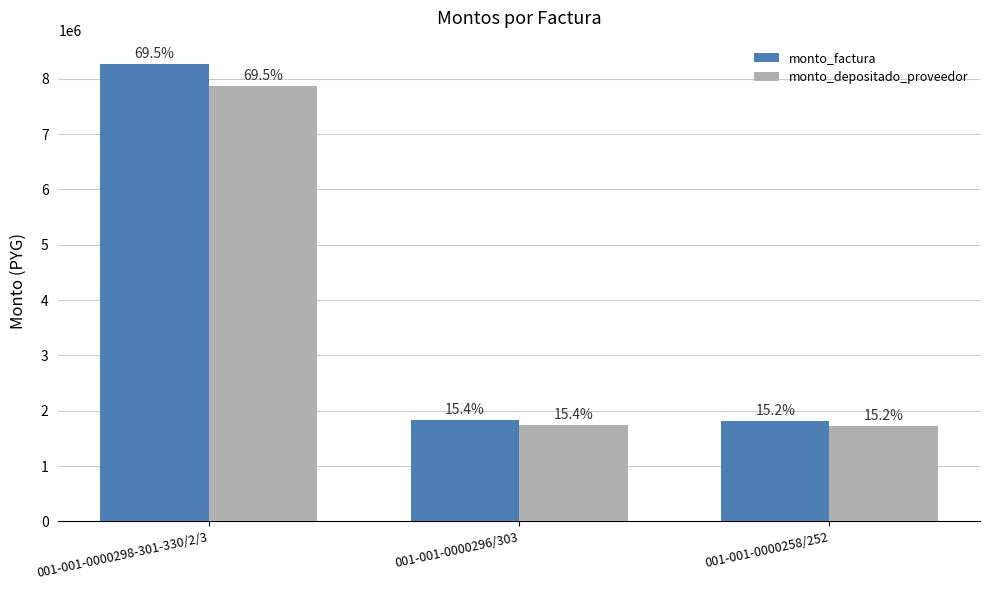

Which series has the largest range (max minus min)?

monto_factura